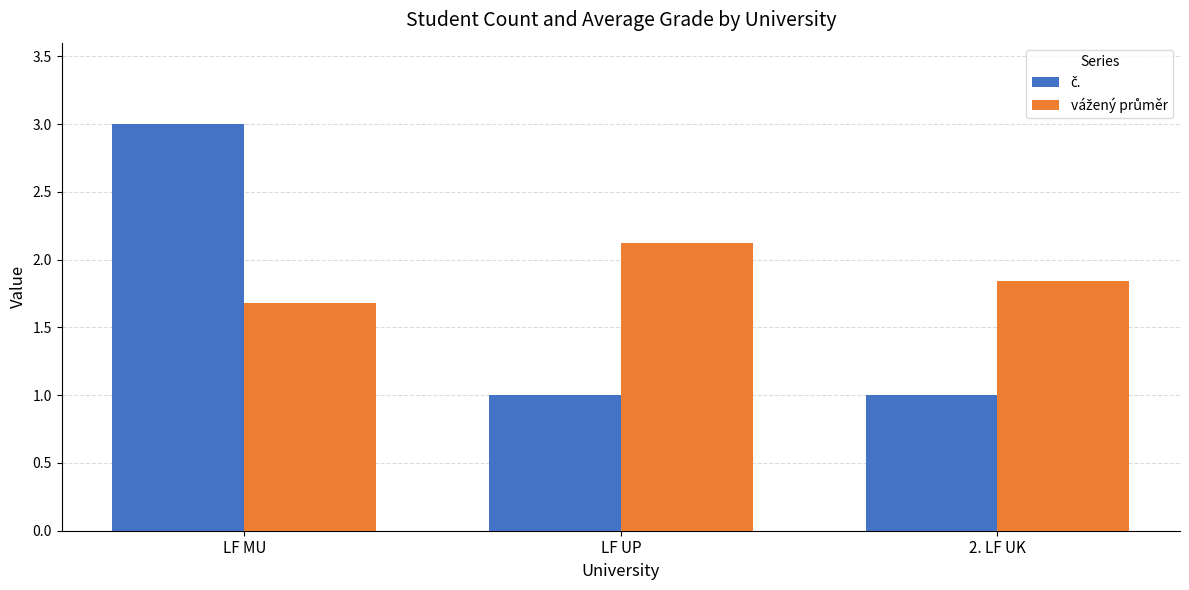

At which category does the chart reach its peak across all series?

LF MU